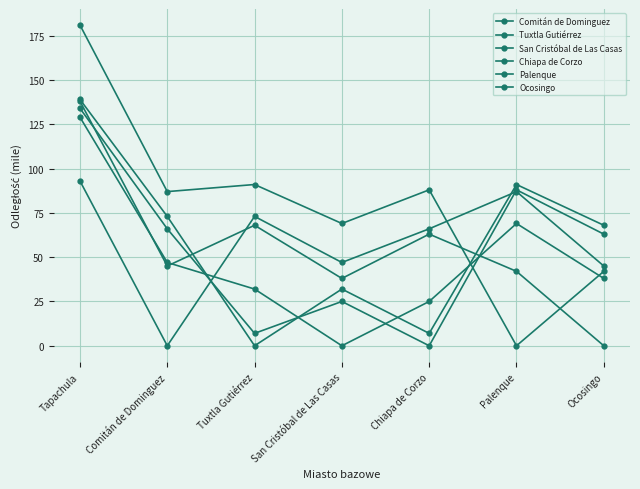

What is the sum of all Tuxtla Gutiérrez values?

410